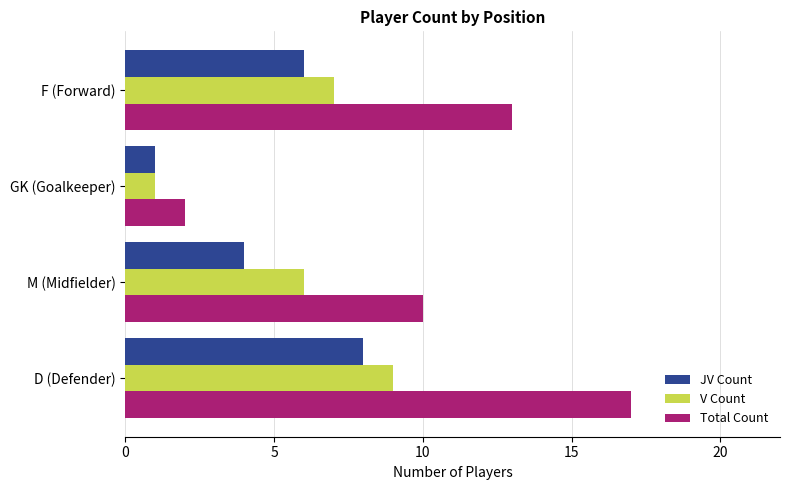

Which series has the largest total across all categories?

Total Count